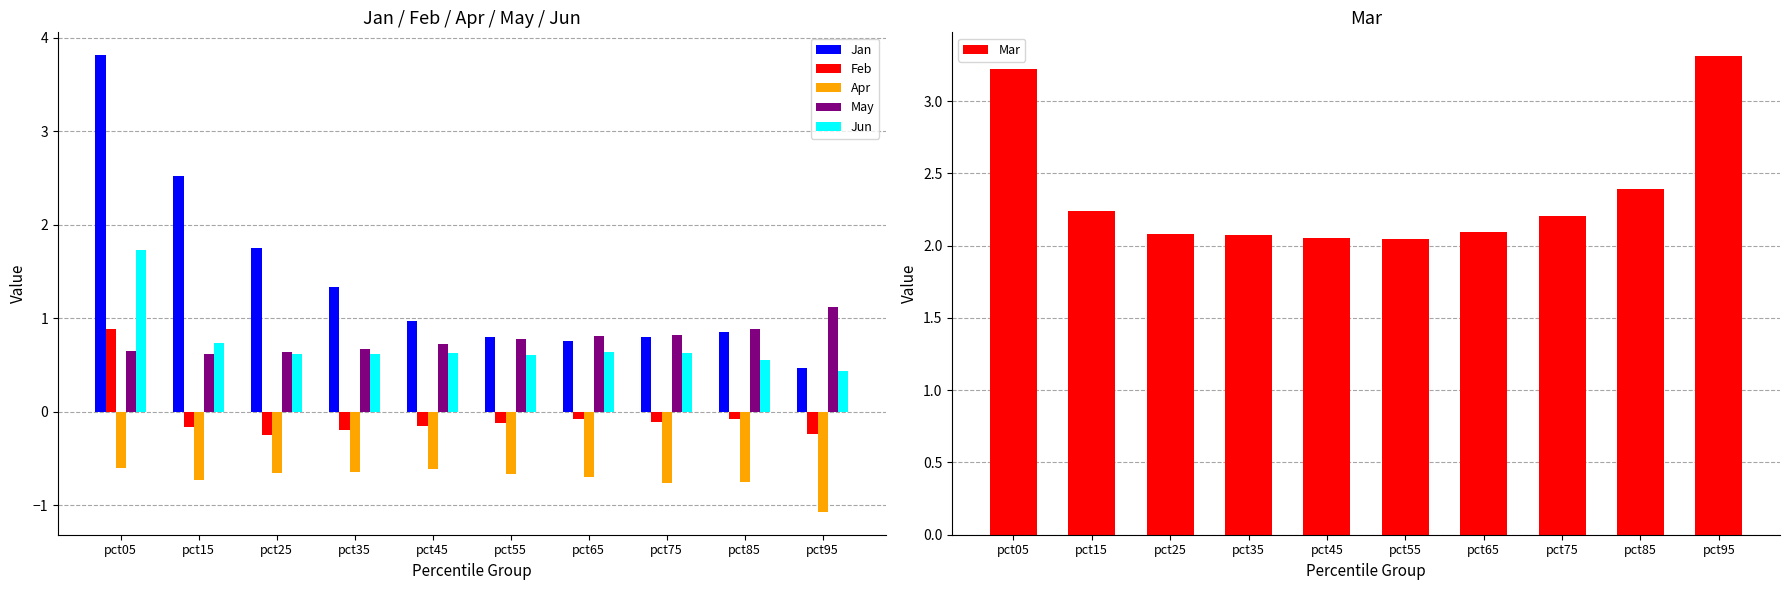

Which series has the largest range (max minus min)?

Jan